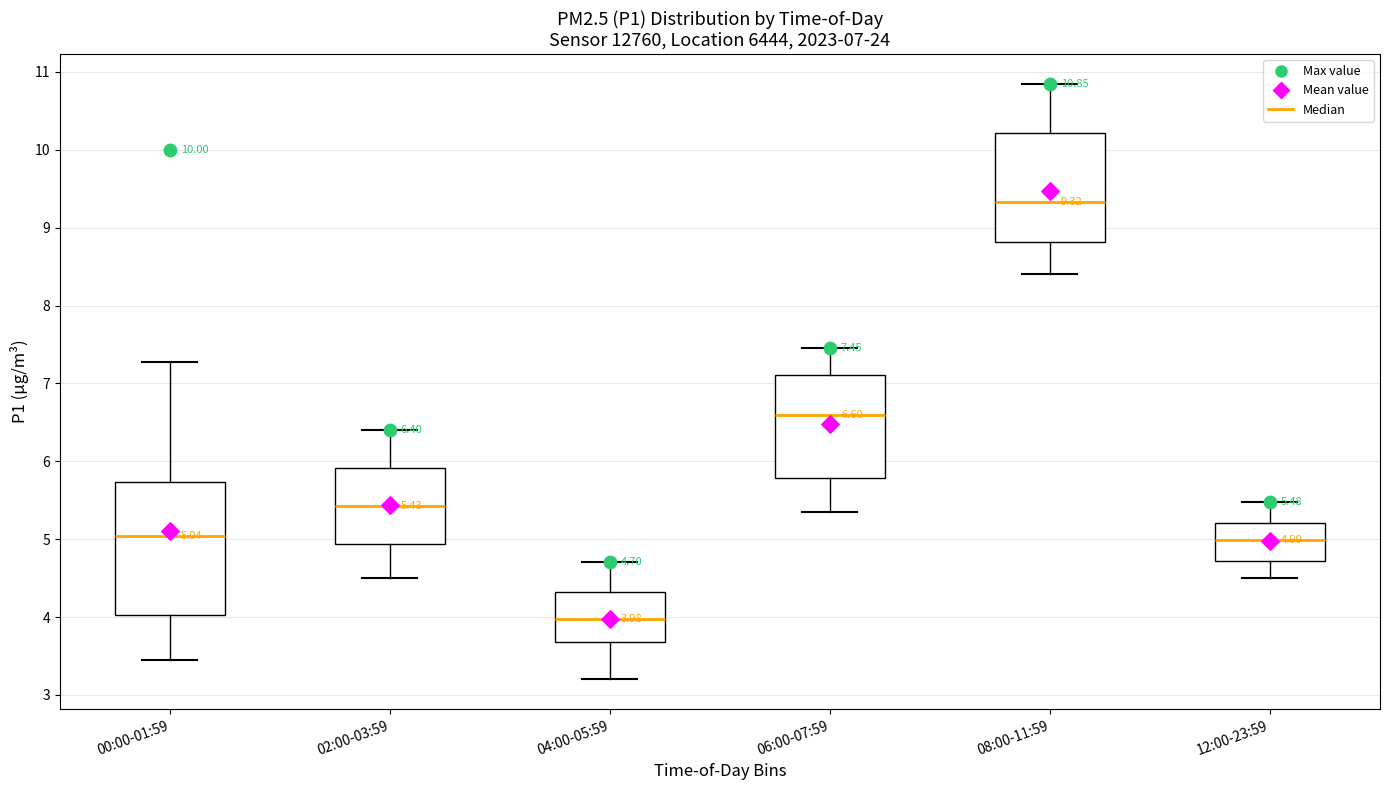

Comparing the boxes themselves (not the whiskers), which one is the tallest?

00:00-01:59